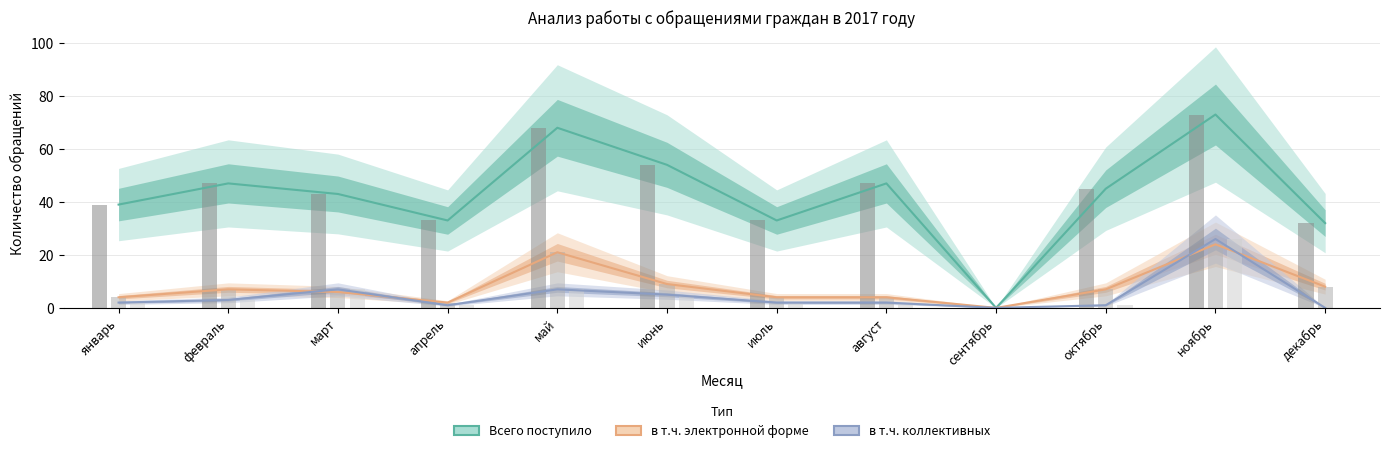

What is the difference between the highest and lowest values at ноябрь?

49